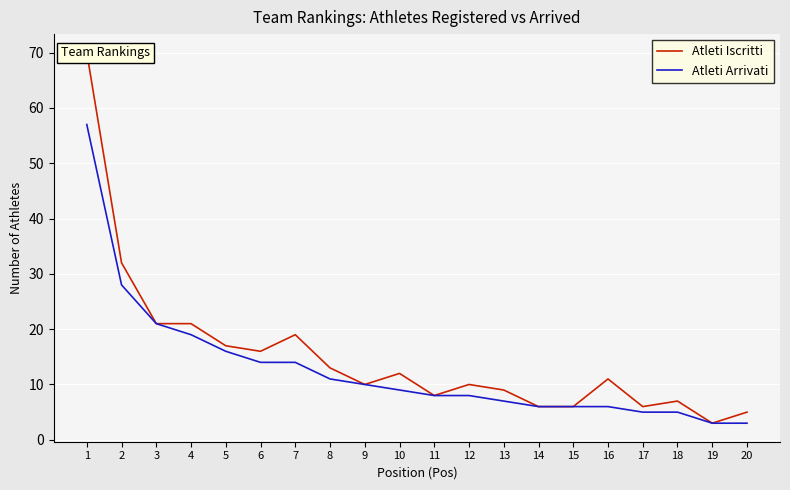

Which label corresponds to the largest value in the chart?

1